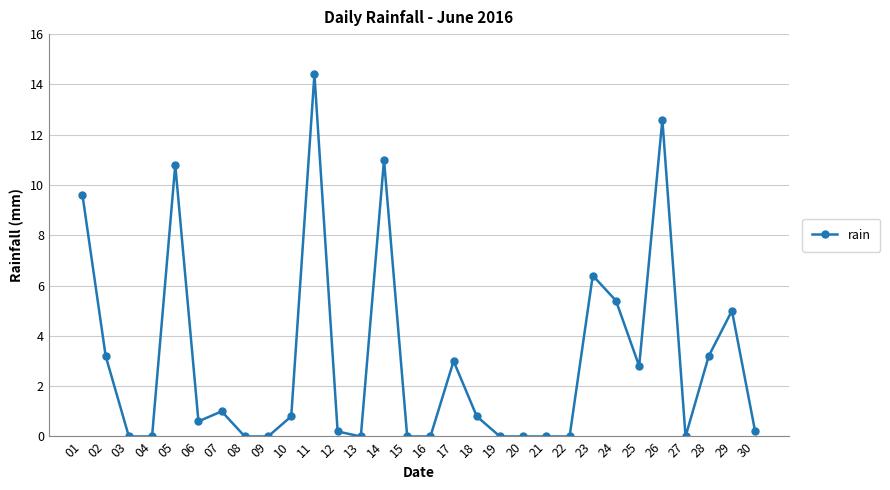

Which label corresponds to the largest value in the chart?

11